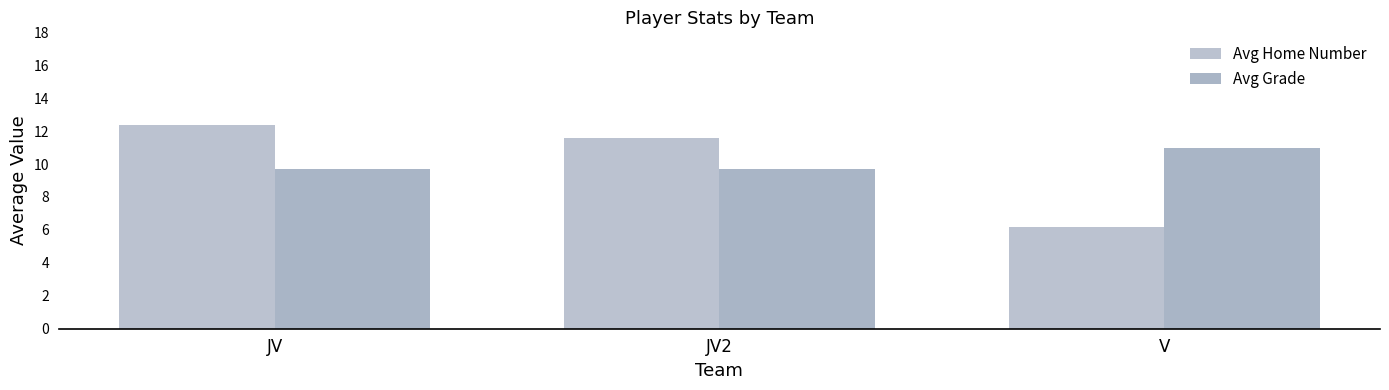

How many data points does each series have?

3